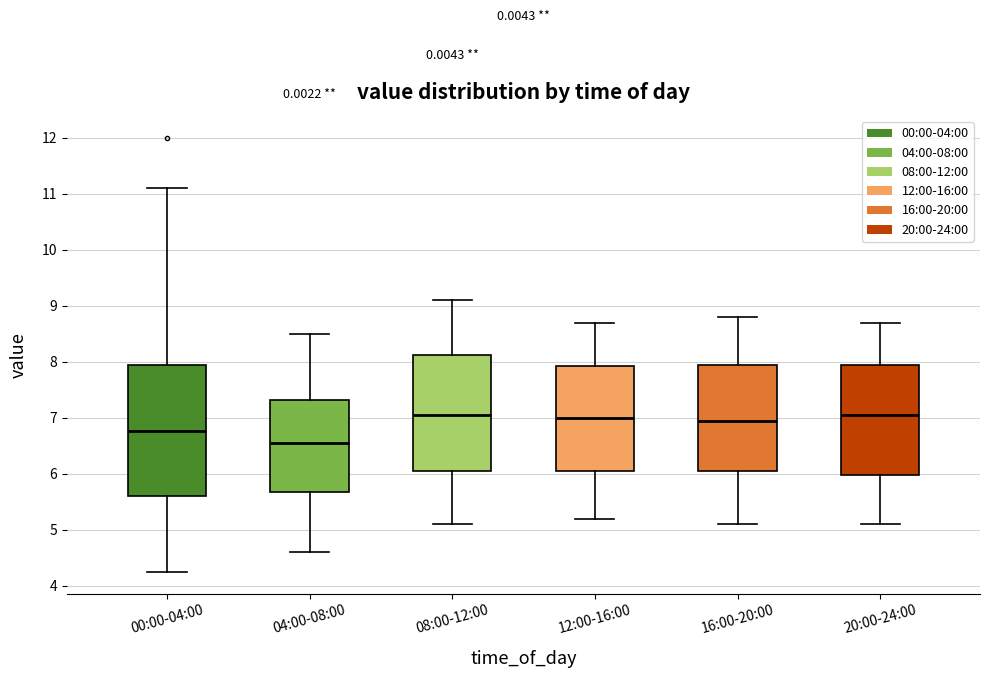

Reading left to right, read every box against the y-axis: the position of its median line, the range the box covers, and the ends of its whiskers. The values are not printed on the chart, so give them approximately, as read against the axis.

00:00-04:00: median 6.8, box 5.6 to 7.9, whiskers 4.3 to 11.1
04:00-08:00: median 6.6, box 5.7 to 7.3, whiskers 4.6 to 8.5
08:00-12:00: median 7.1, box 6.1 to 8.1, whiskers 5.1 to 9.1
12:00-16:00: median 7.0, box 6.1 to 7.9, whiskers 5.2 to 8.7
16:00-20:00: median 7.0, box 6.1 to 8.0, whiskers 5.1 to 8.8
20:00-24:00: median 7.1, box 6.0 to 8.0, whiskers 5.1 to 8.7